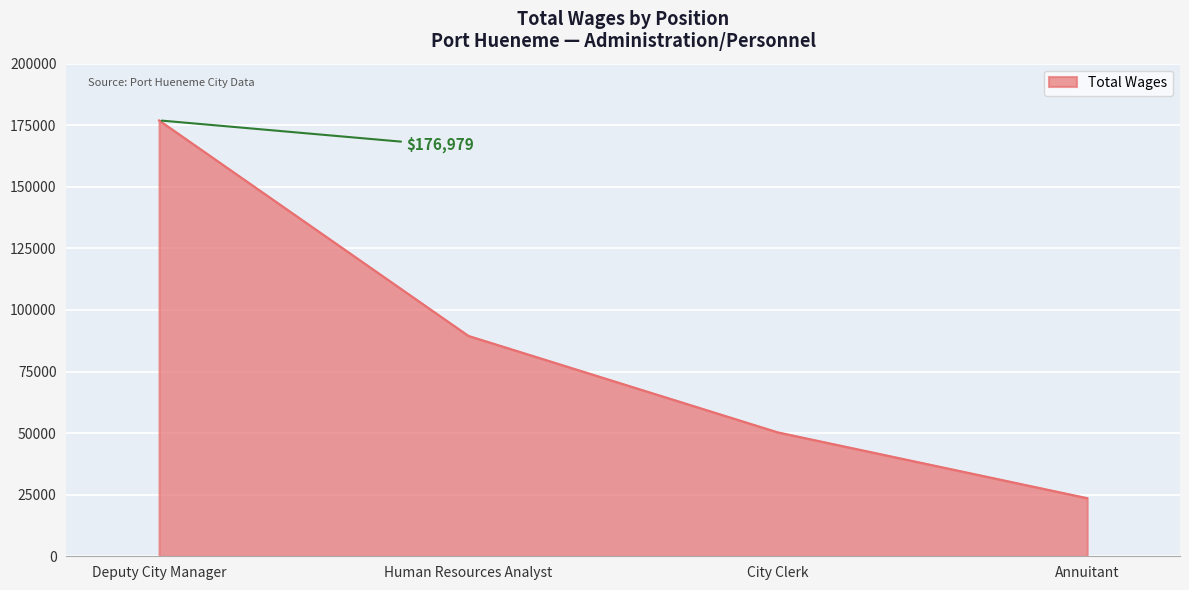

How many distinct data groups are displayed?

1